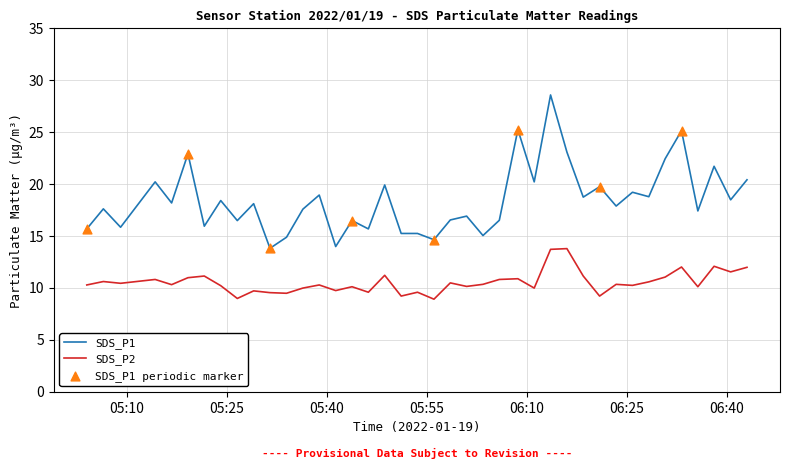

Which series has the widest spread of values?

SDS_P1